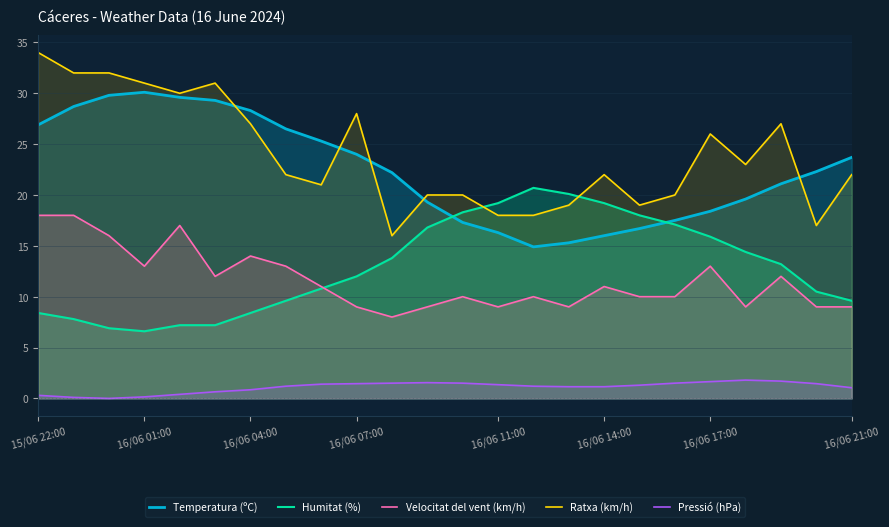

Which series has the largest range (max minus min)?

Ratxa (km/h)